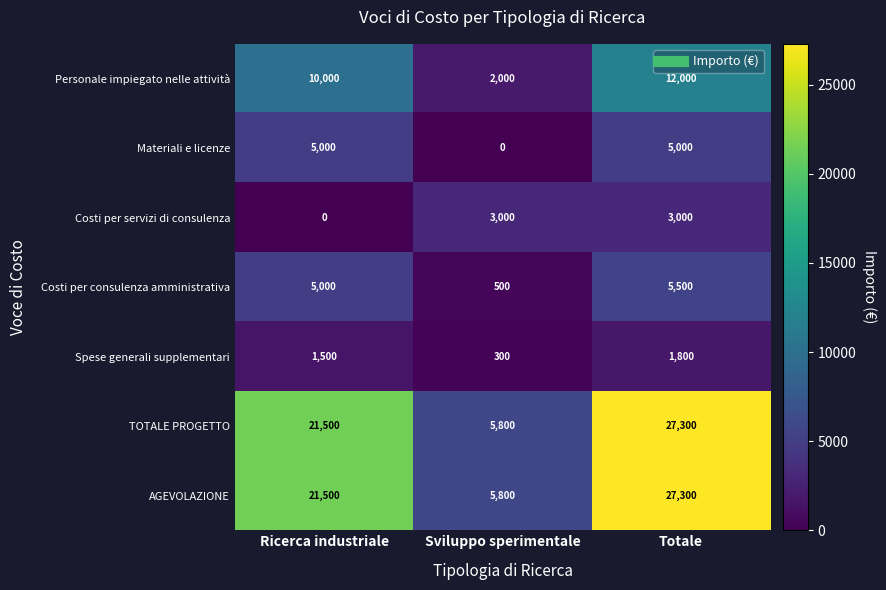

At which category does the chart reach its peak across all series?

Totale